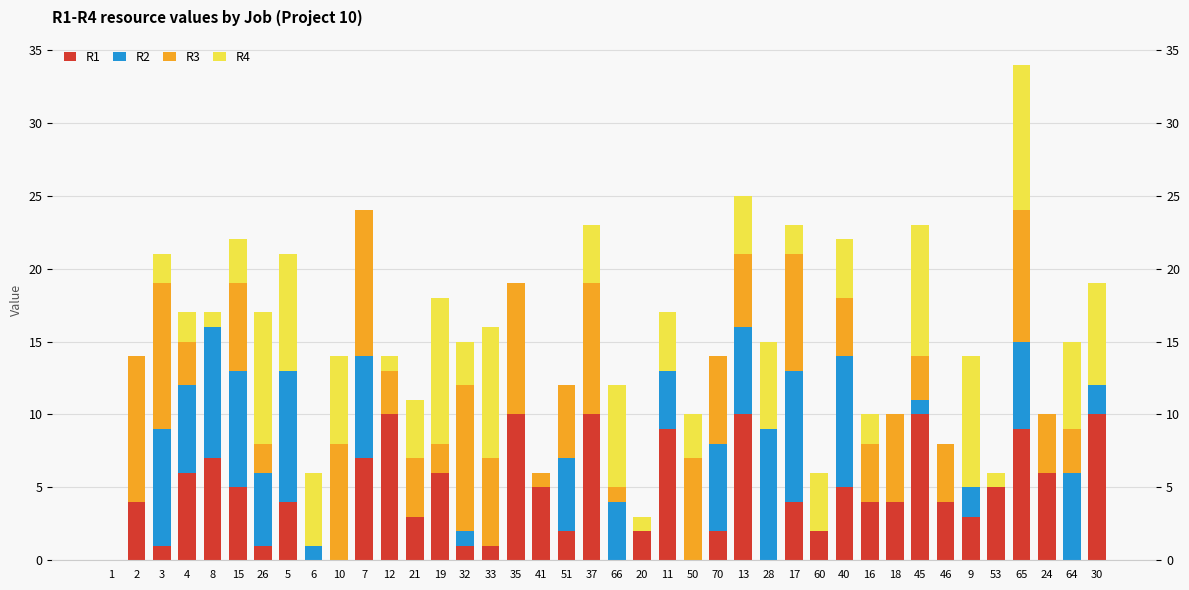

List the labels in order of R1 value, largest first.

12, 35, 37, 13, 45, 30, 11, 65, 8, 7, 4, 19, 24, 15, 41, 40, 53, 2, 5, 17, 16, 18, 46, 21, 9, 51, 20, 70, 60, 3, 26, 32, 33, 1, 6, 10, 66, 50, 28, 64